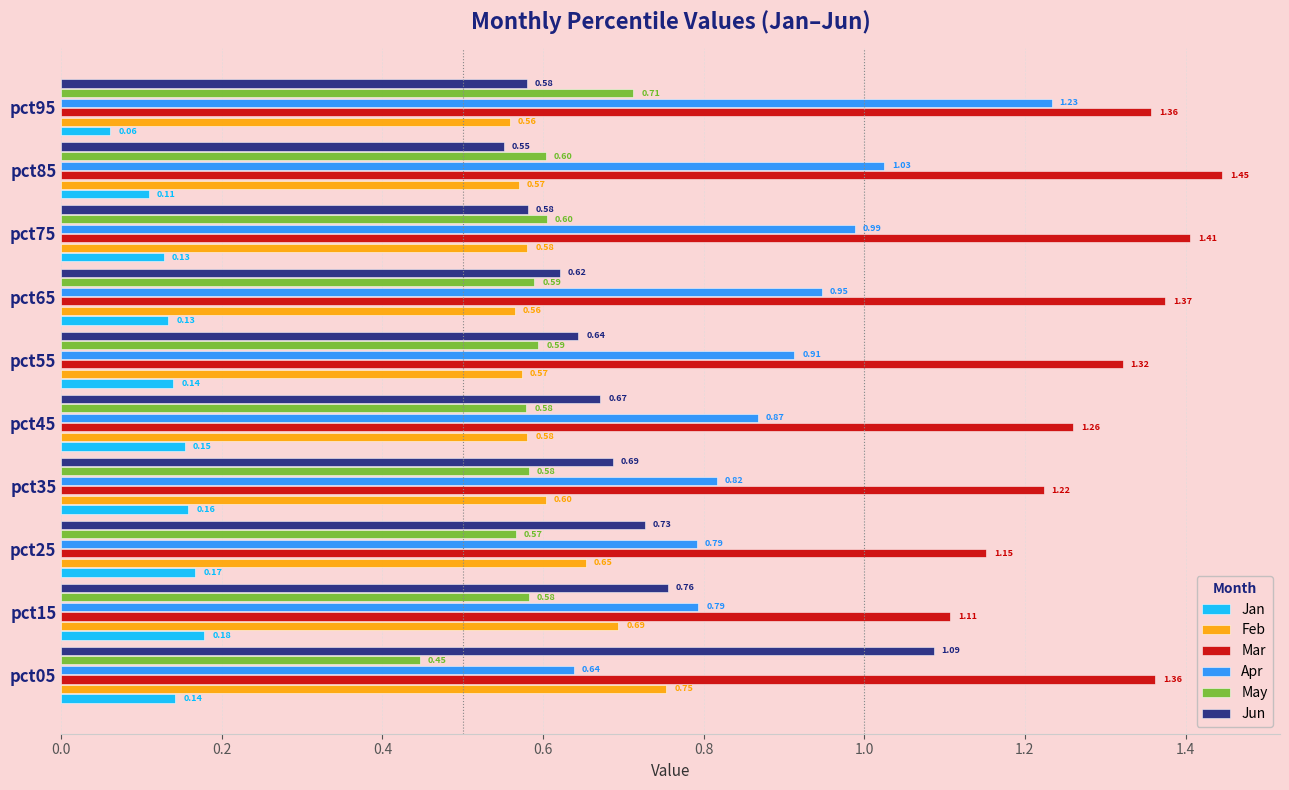

At pct35, list the series in order from smallest to largest.

Jan, May, Feb, Jun, Apr, Mar